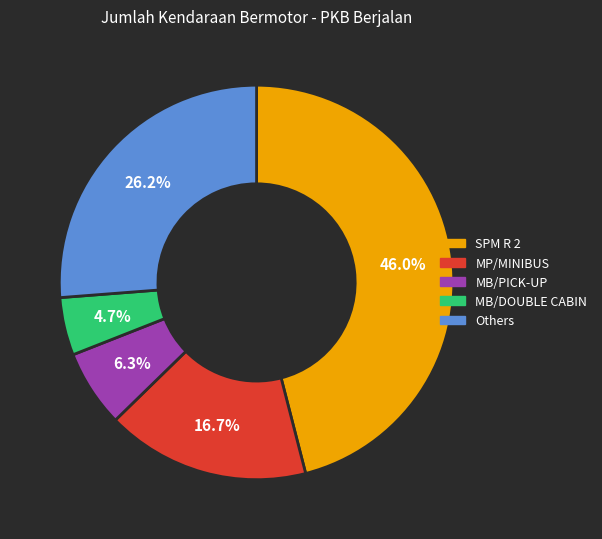

Is there a majority slice in this chart?

No